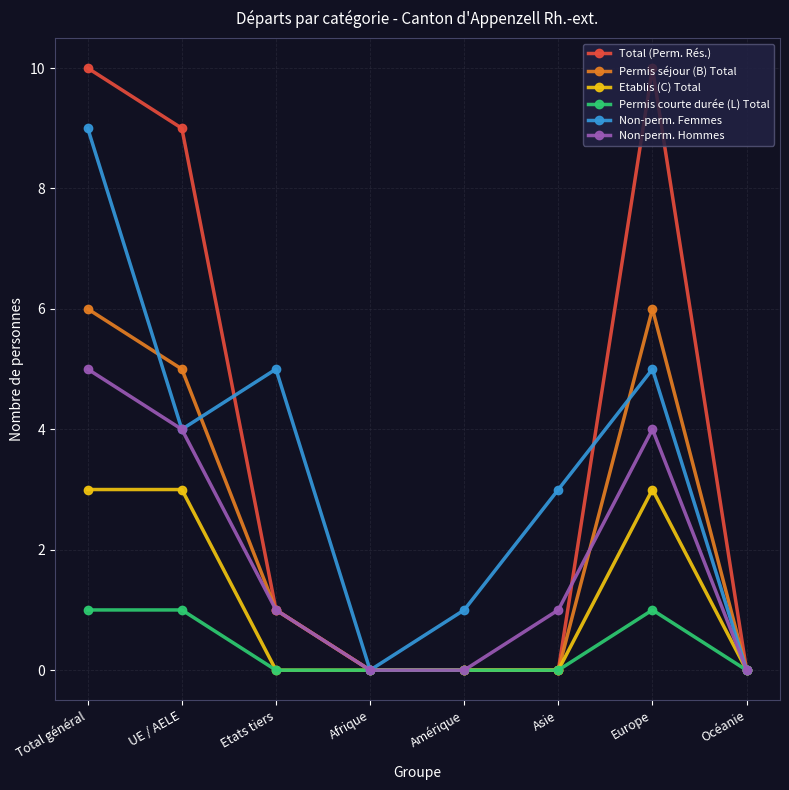

What is the difference between the maximum and second lowest values in the Etablis (C) Total series?

3